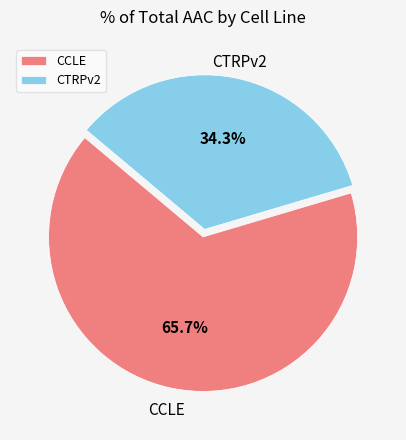

To the nearest percent, what percentage of the pie is CCLE?

66%